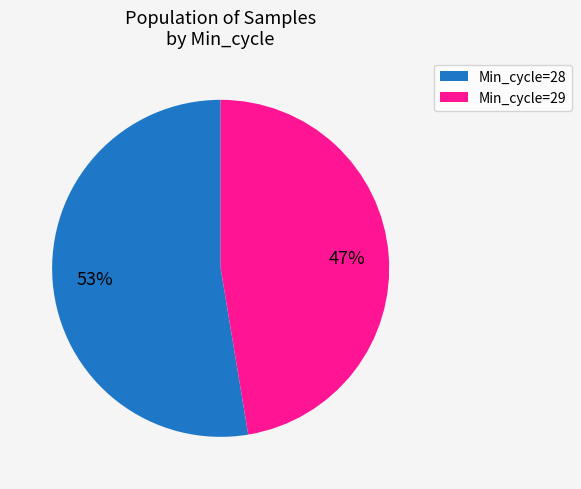

To the nearest percent, what is the average slice percentage?

50%